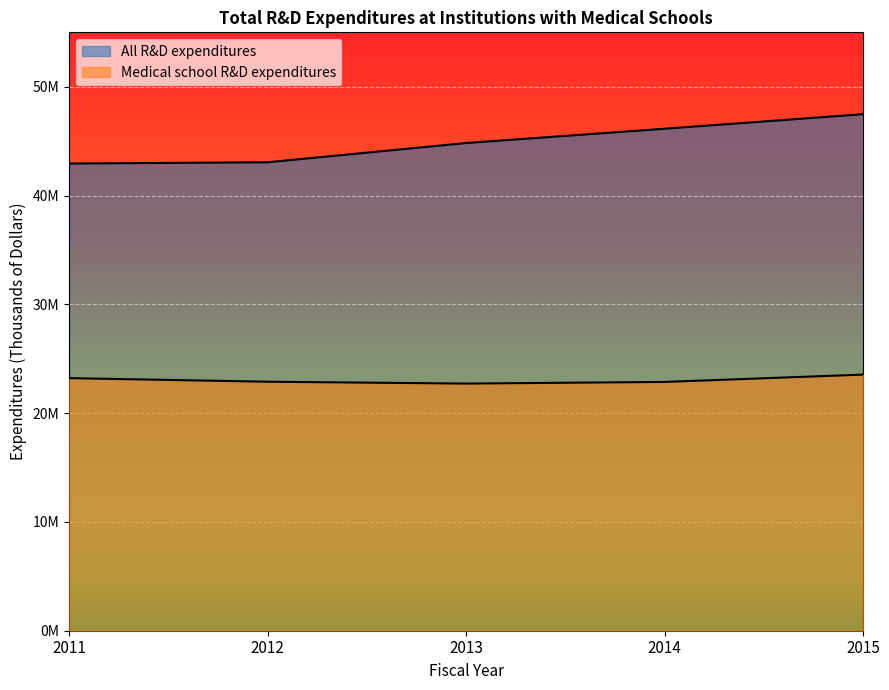

What is the sum of the All R&D expenditures values at 2015 and 2014?

93615463